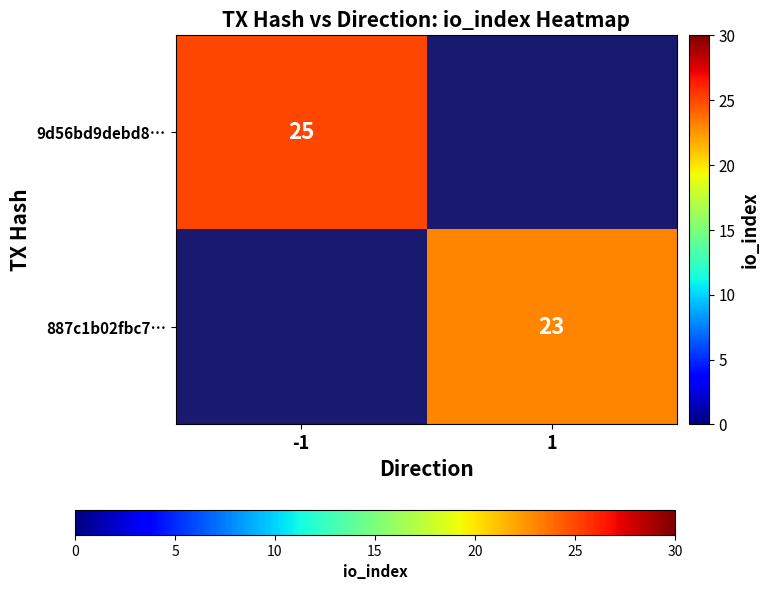

Which category has the highest value across all series?

-1